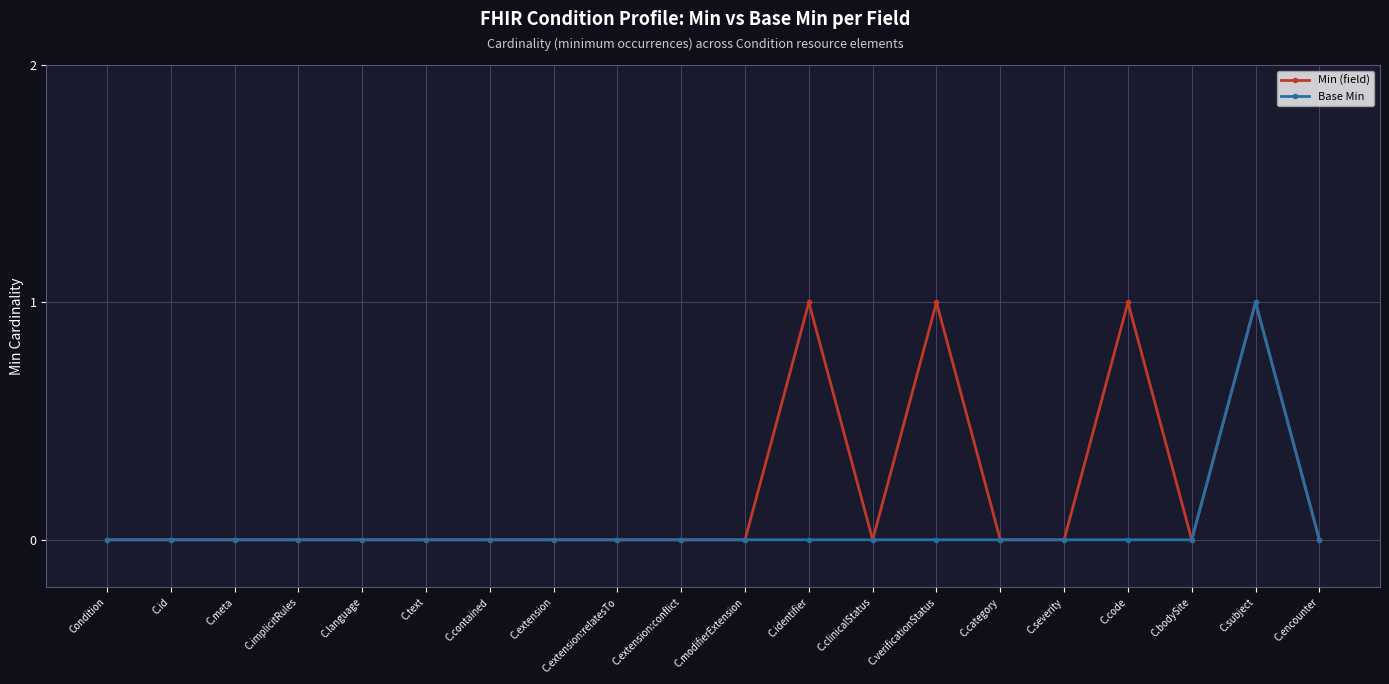

True or false: Min (field) has more than 1 points higher than both neighbors.

True